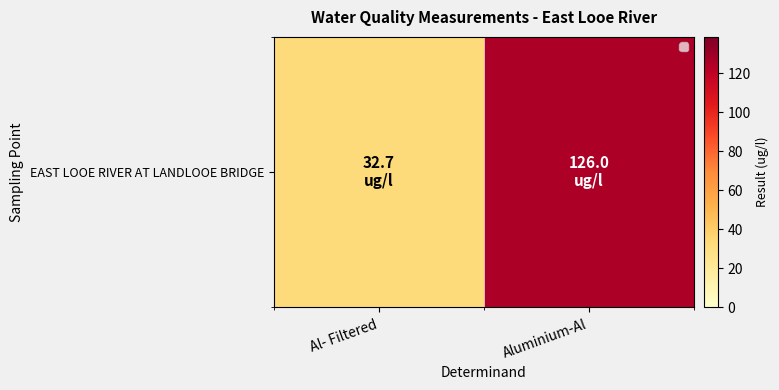

The chart shows a value of 170.9 at Aluminium-Al. True or false?

False